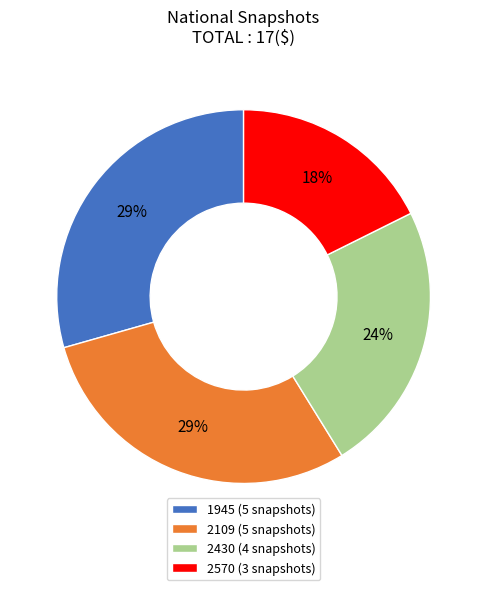

What is the smallest slice in the pie chart?

2570 (3 snapshots)